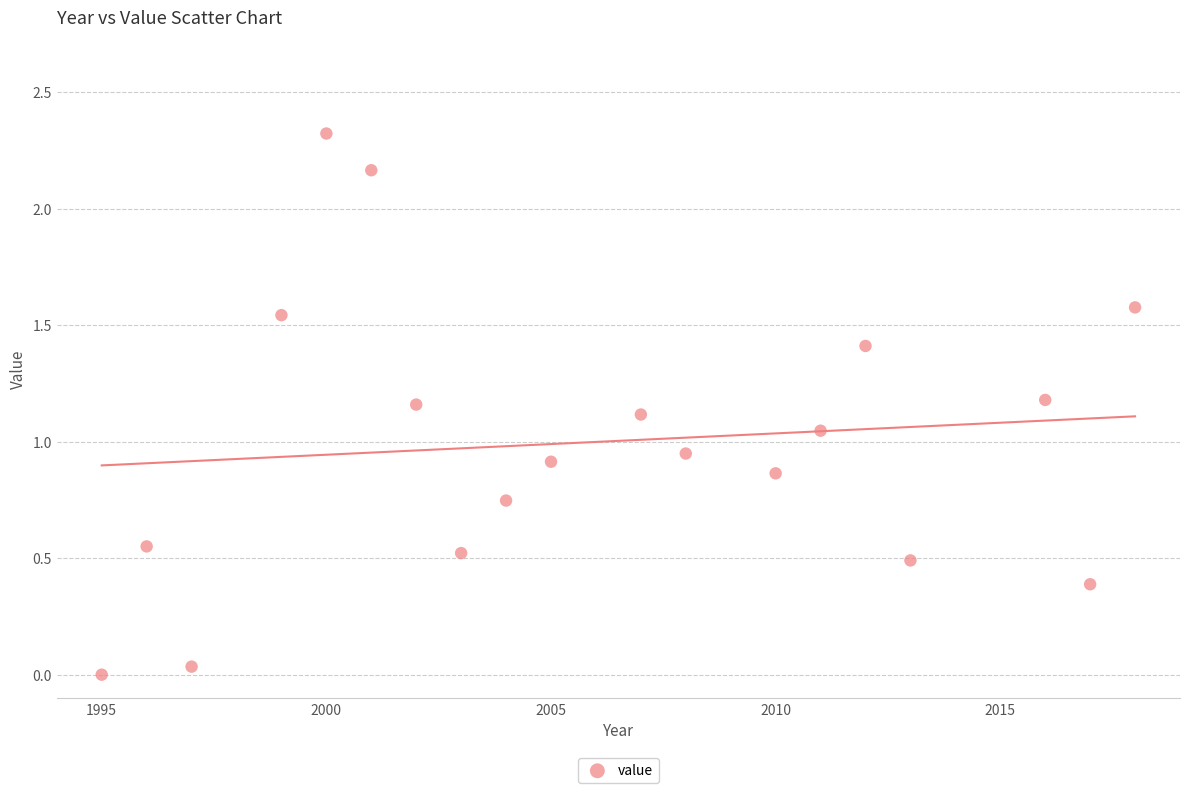

What is the range of X values (max minus min)?

23.0